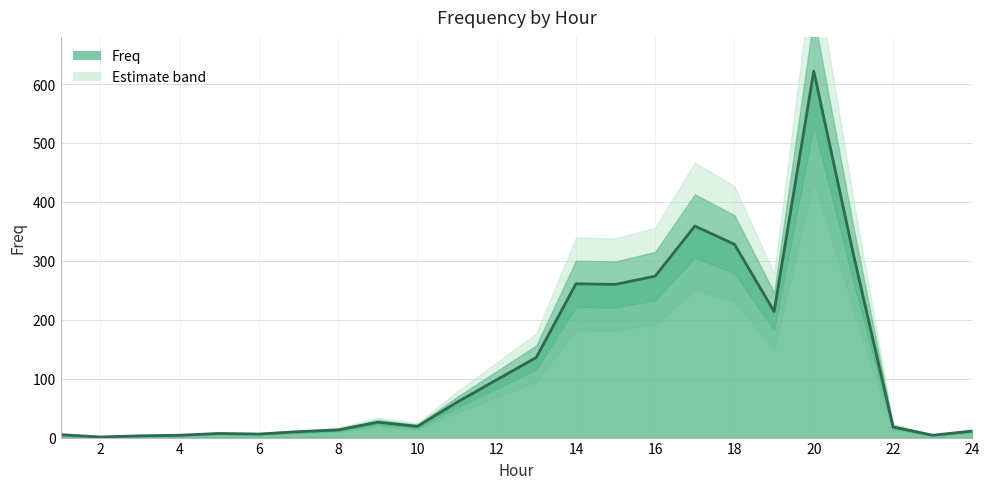

True or false: the data has more than 2 interior local peaks.

True